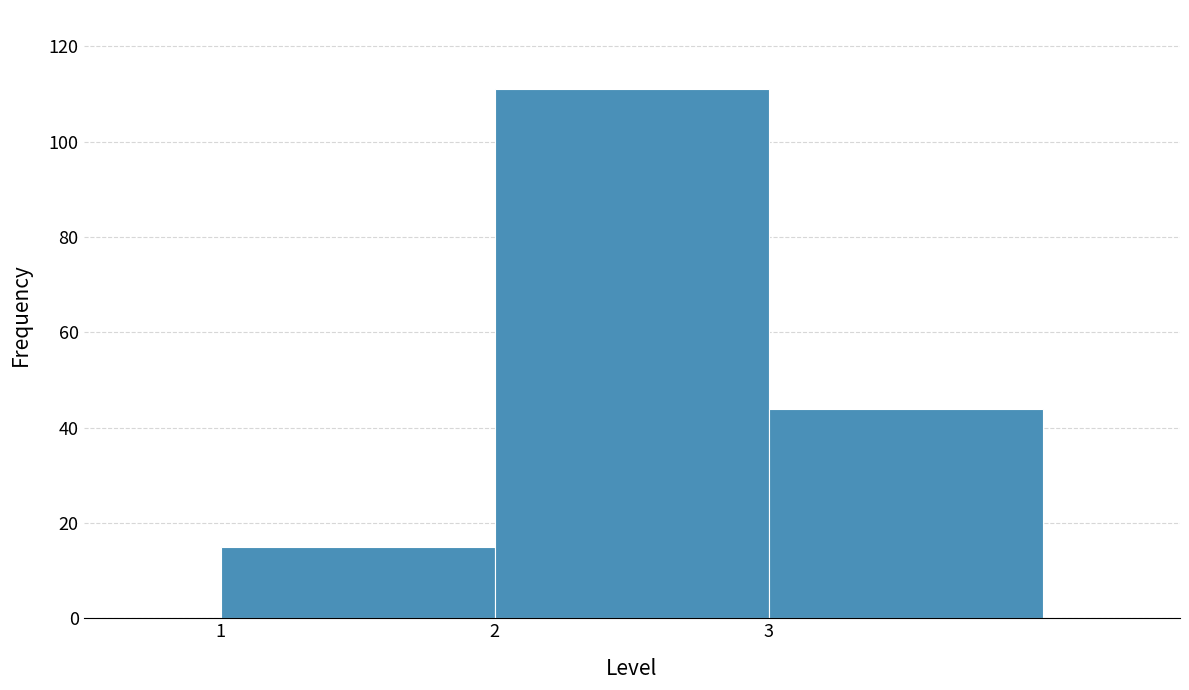

Reading right to left, list all the values displayed in this chart.

3=44	2=111	1=15